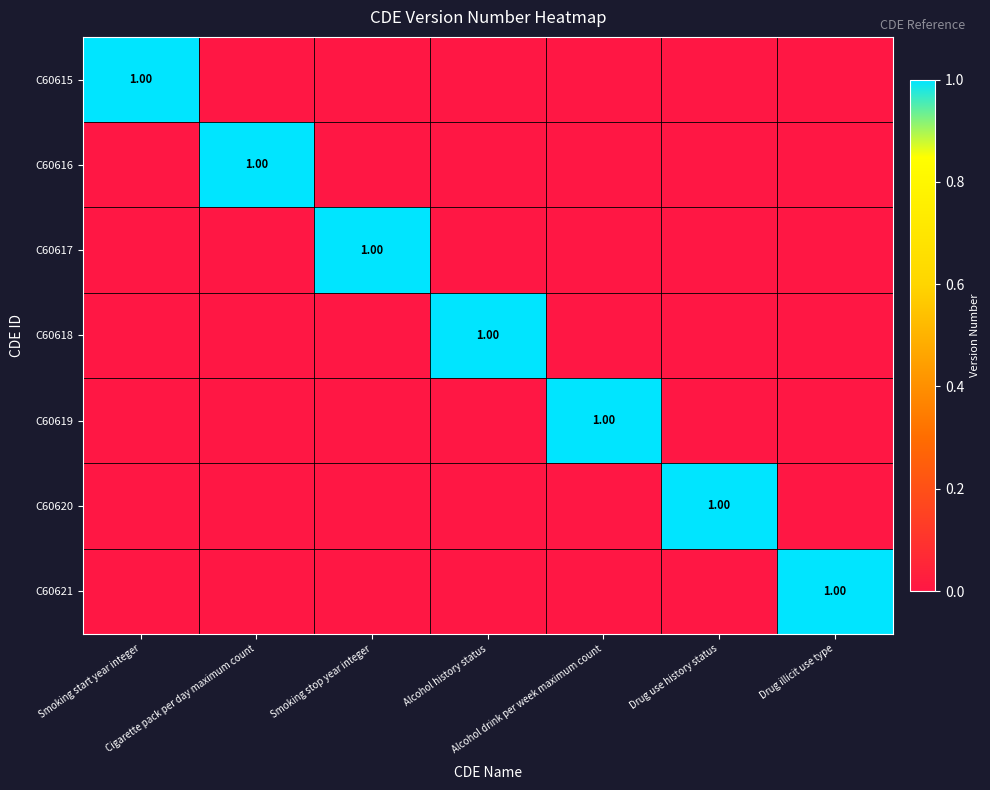

What is the greatest value displayed?

1